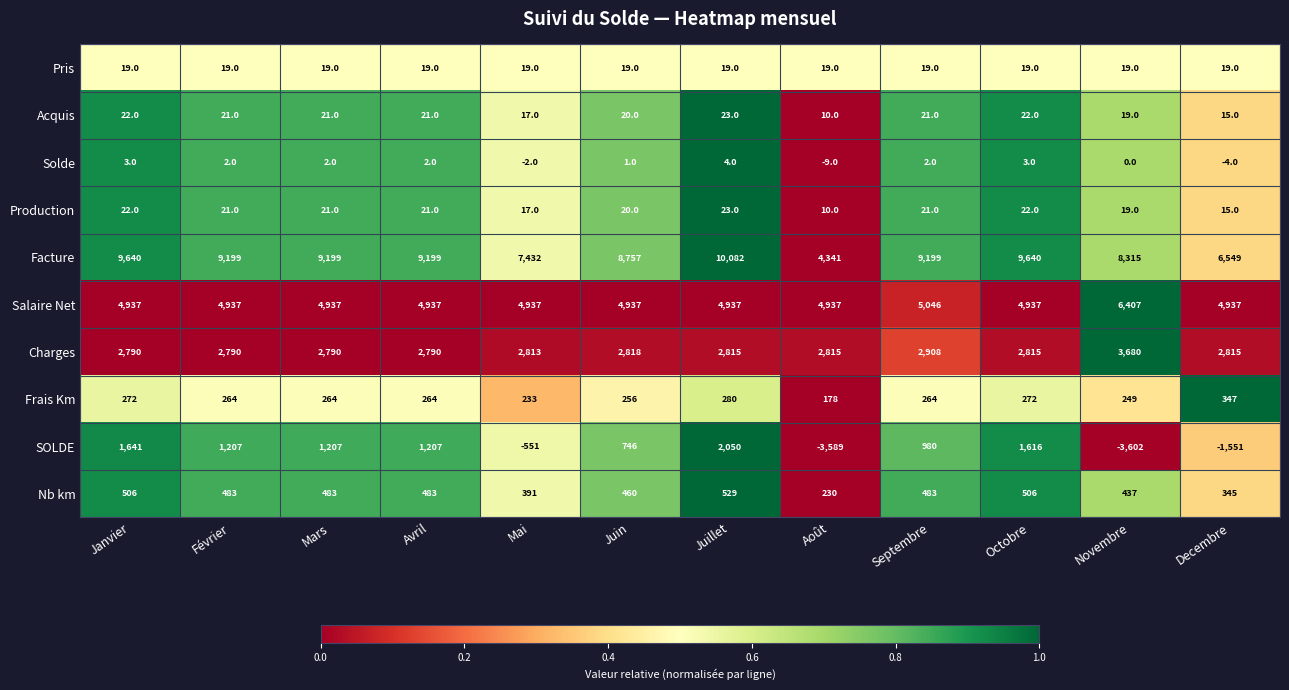

The Charges series shows 2813 at Mai. True or false?

True